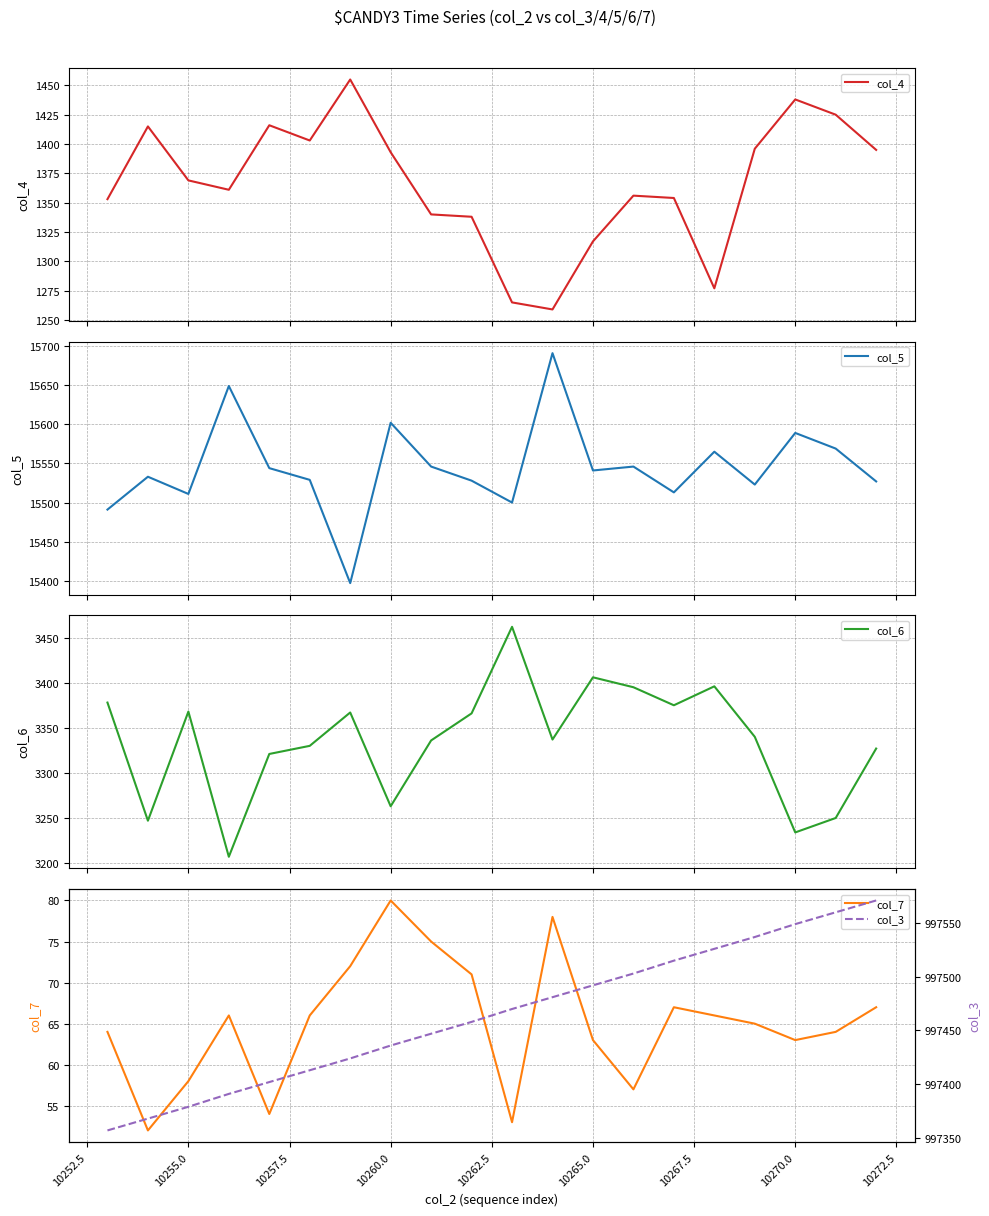

At which label does col_7 reach its peak?

10260.0